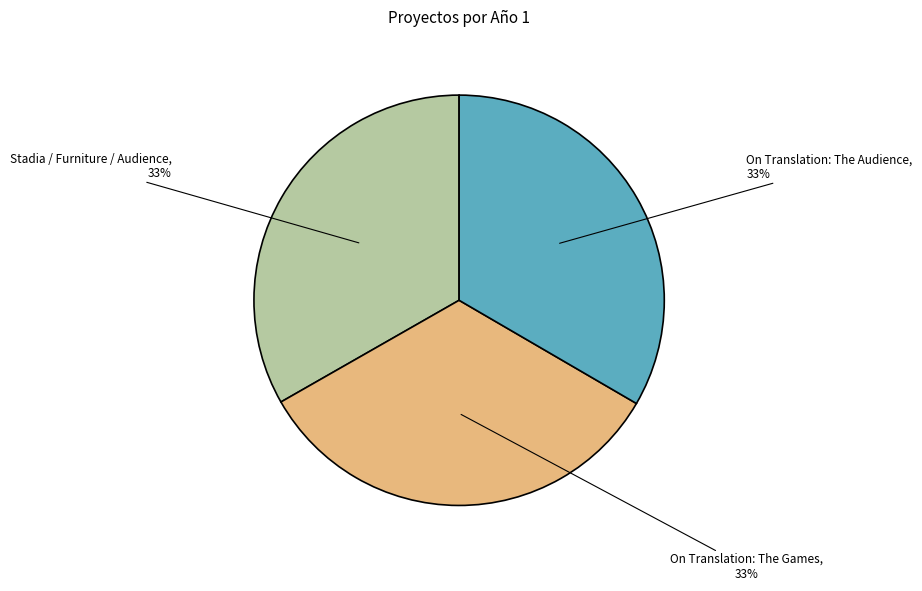

Does any single category account for the majority?

No